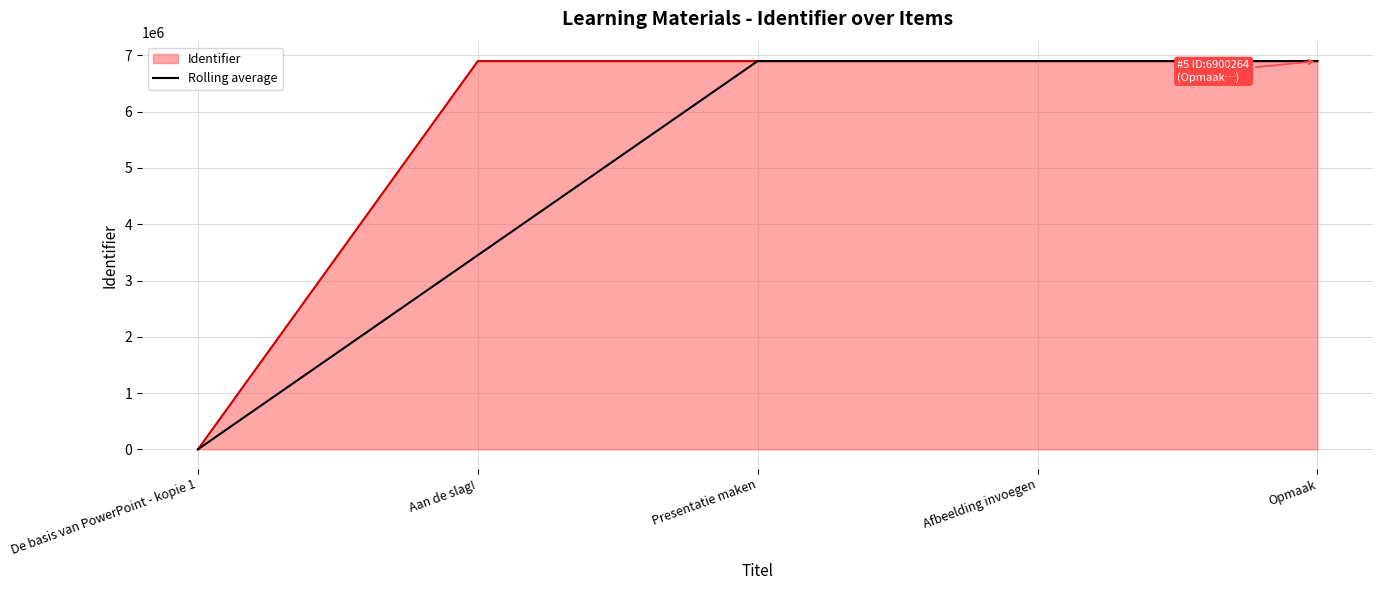

Is it true that Identifier equals 6900264.0 at Opmaak?

True